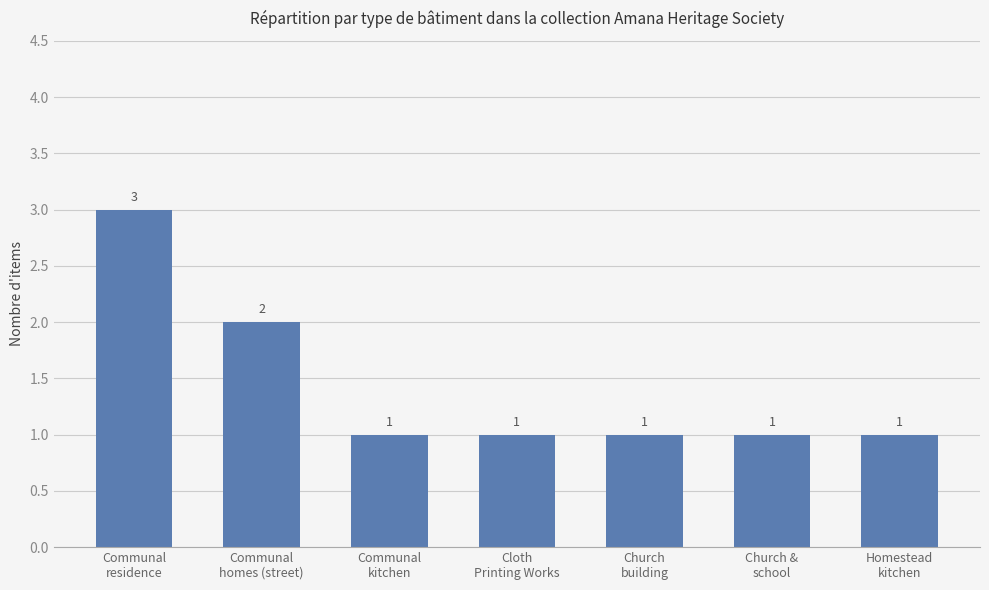

Reading right to left, extract all data points from this chart.

Homestead
kitchen=1	Church &
school=1	Church
building=1	Cloth
Printing Works=1	Communal
kitchen=1	Communal
homes (street)=2	Communal
residence=3